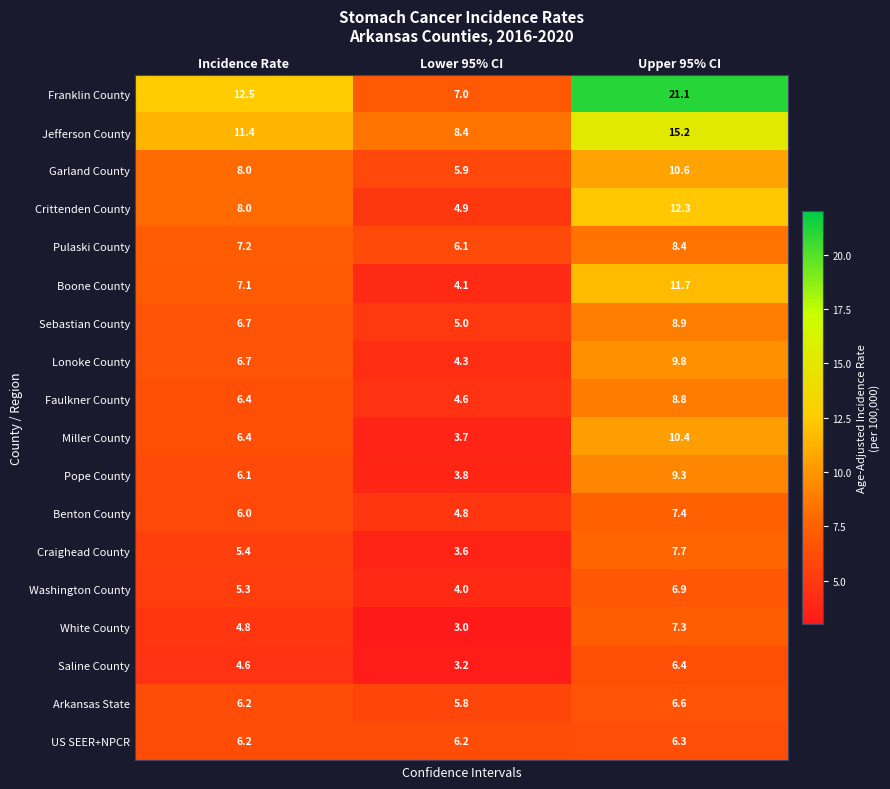

What is the greatest value displayed?

21.1